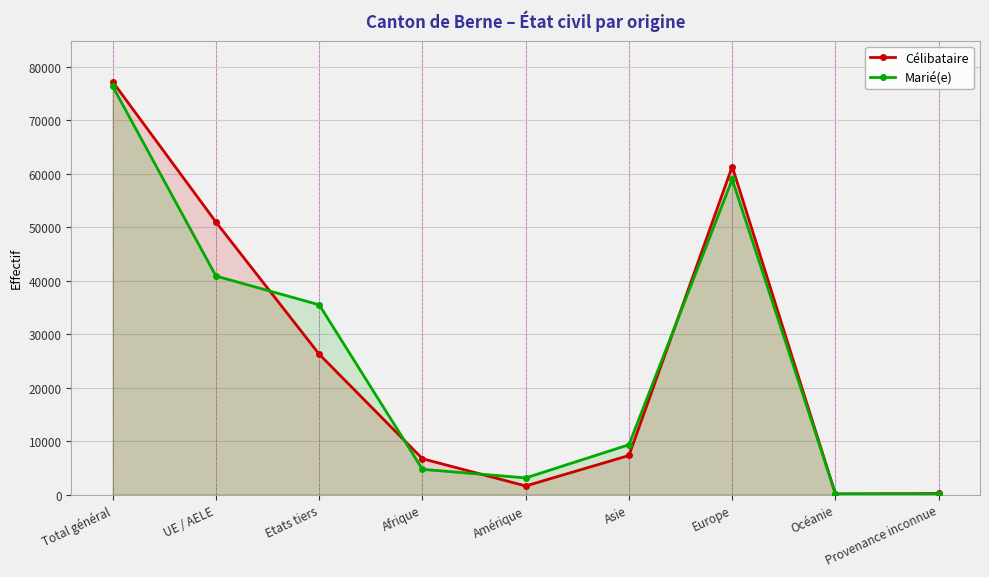

Which series has the largest range (max minus min)?

Célibataire